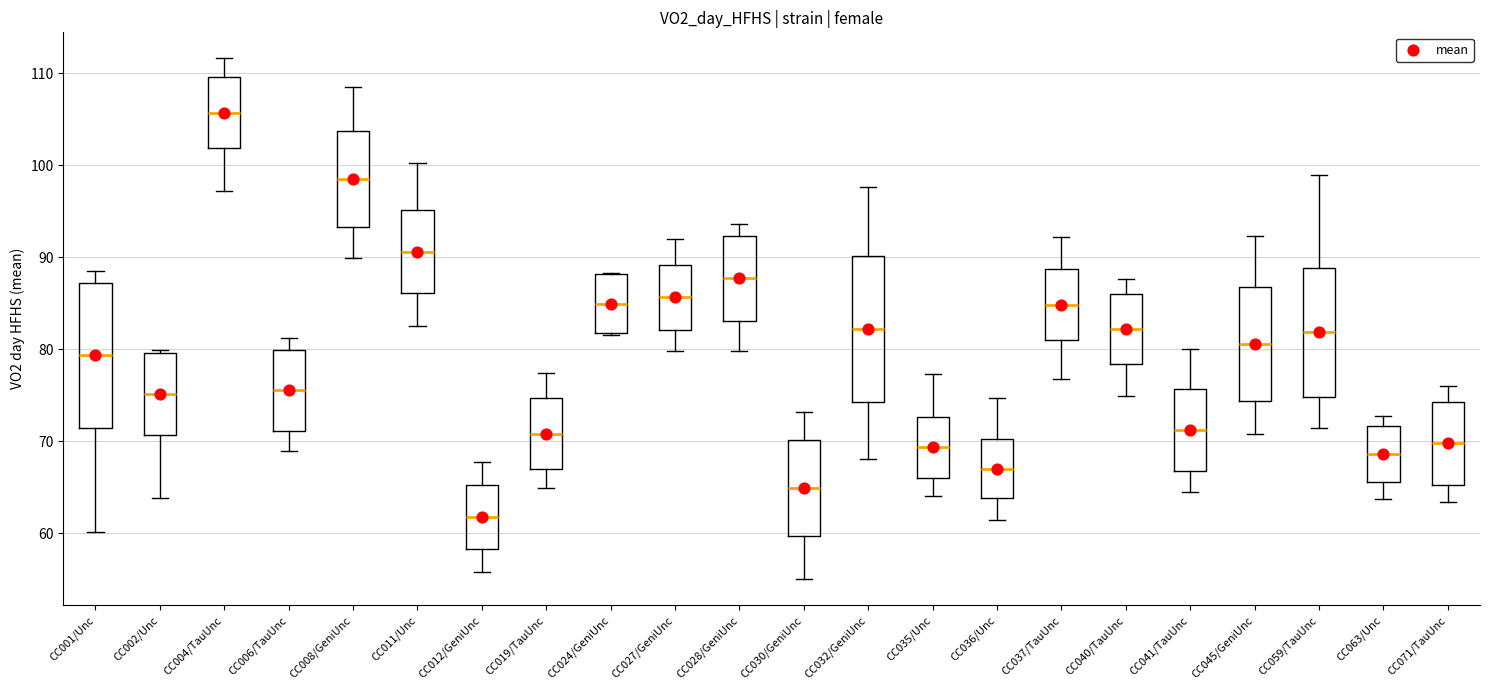

Reading left to right, read every box against the y-axis: the position of its median line, the range the box covers, and the ends of its whiskers. The values are not printed on the chart, so give them approximately, as read against the axis.

CC001/Unc: median 79, box 71 to 87, whiskers 60 to 89
CC002/Unc: median 75, box 71 to 80, whiskers 64 to 80
CC004/TauUnc: median 106, box 102 to 110, whiskers 97 to 112
CC006/TauUnc: median 76, box 71 to 80, whiskers 69 to 81
CC008/GeniUnc: median 99, box 93 to 104, whiskers 90 to 109
CC011/Unc: median 91, box 86 to 95, whiskers 82 to 100
CC012/GeniUnc: median 62, box 58 to 65, whiskers 56 to 68
CC019/TauUnc: median 71, box 67 to 75, whiskers 65 to 77
CC024/GeniUnc: median 85, box 82 to 88, whiskers 82 to 88
CC027/GeniUnc: median 86, box 82 to 89, whiskers 80 to 92
CC028/GeniUnc: median 88, box 83 to 92, whiskers 80 to 94
CC030/GeniUnc: median 65, box 60 to 70, whiskers 55 to 73
CC032/GeniUnc: median 82, box 74 to 90, whiskers 68 to 98
CC035/Unc: median 69, box 66 to 73, whiskers 64 to 77
CC036/Unc: median 67, box 64 to 70, whiskers 61 to 75
CC037/TauUnc: median 85, box 81 to 89, whiskers 77 to 92
CC040/TauUnc: median 82, box 78 to 86, whiskers 75 to 88
CC041/TauUnc: median 71, box 67 to 76, whiskers 65 to 80
CC045/GeniUnc: median 81, box 74 to 87, whiskers 71 to 92
CC059/TauUnc: median 82, box 75 to 89, whiskers 71 to 99
CC063/Unc: median 69, box 66 to 72, whiskers 64 to 73
CC071/TauUnc: median 70, box 65 to 74, whiskers 63 to 76